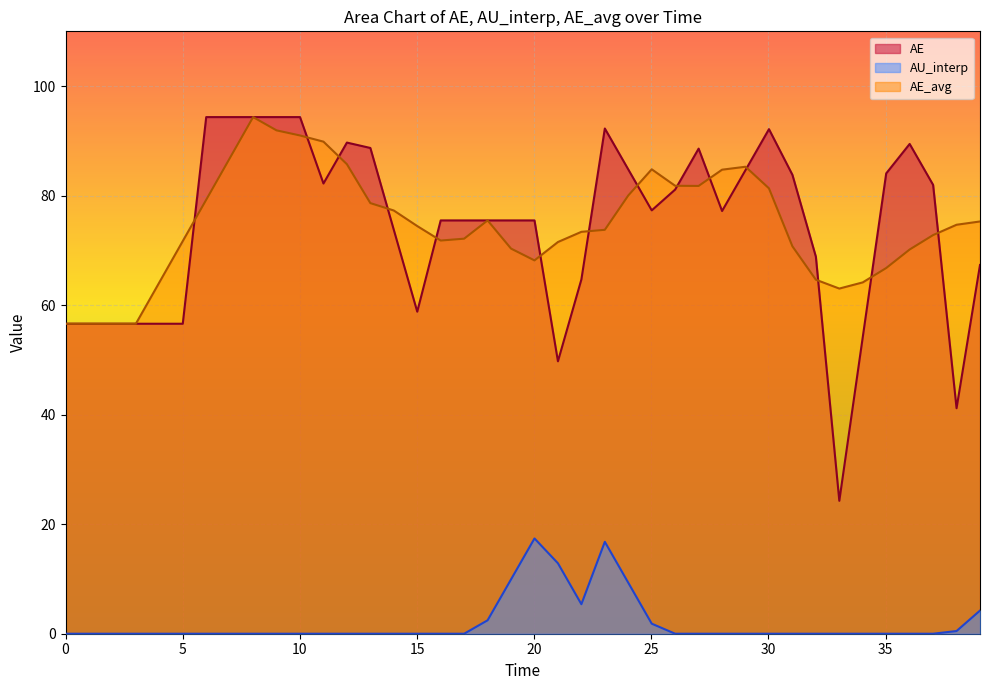

What is the maximum value for AE?

94.3